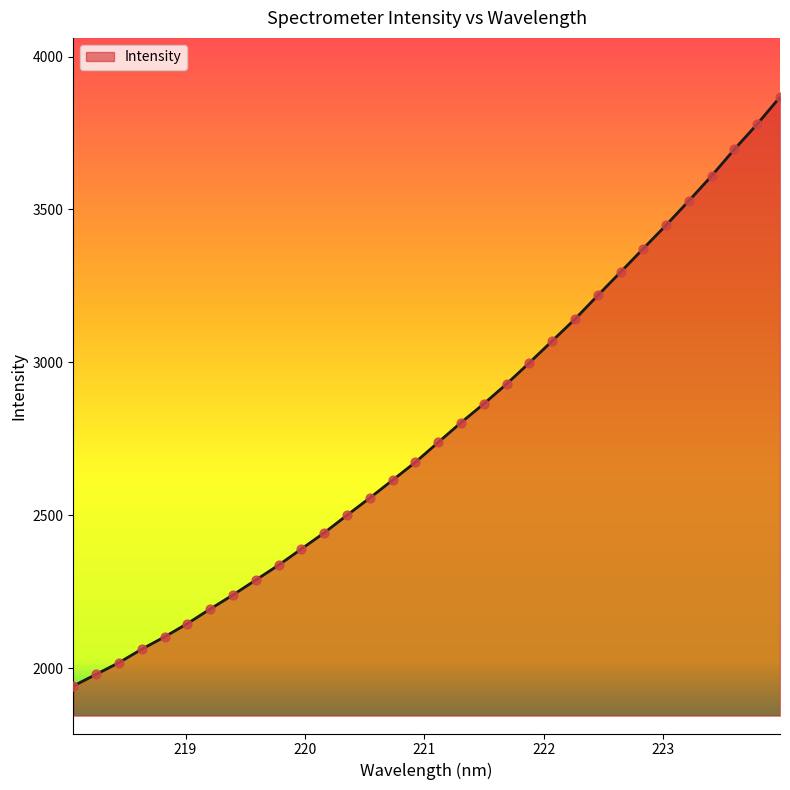

What is the smallest value displayed?

1942.2